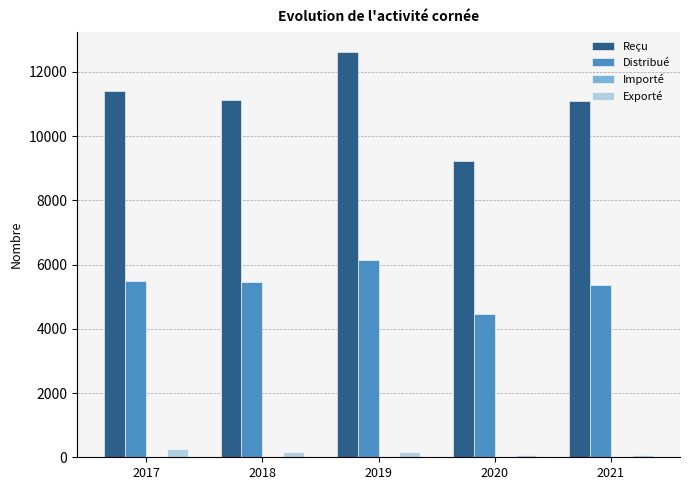

Are the bars horizontal?

No